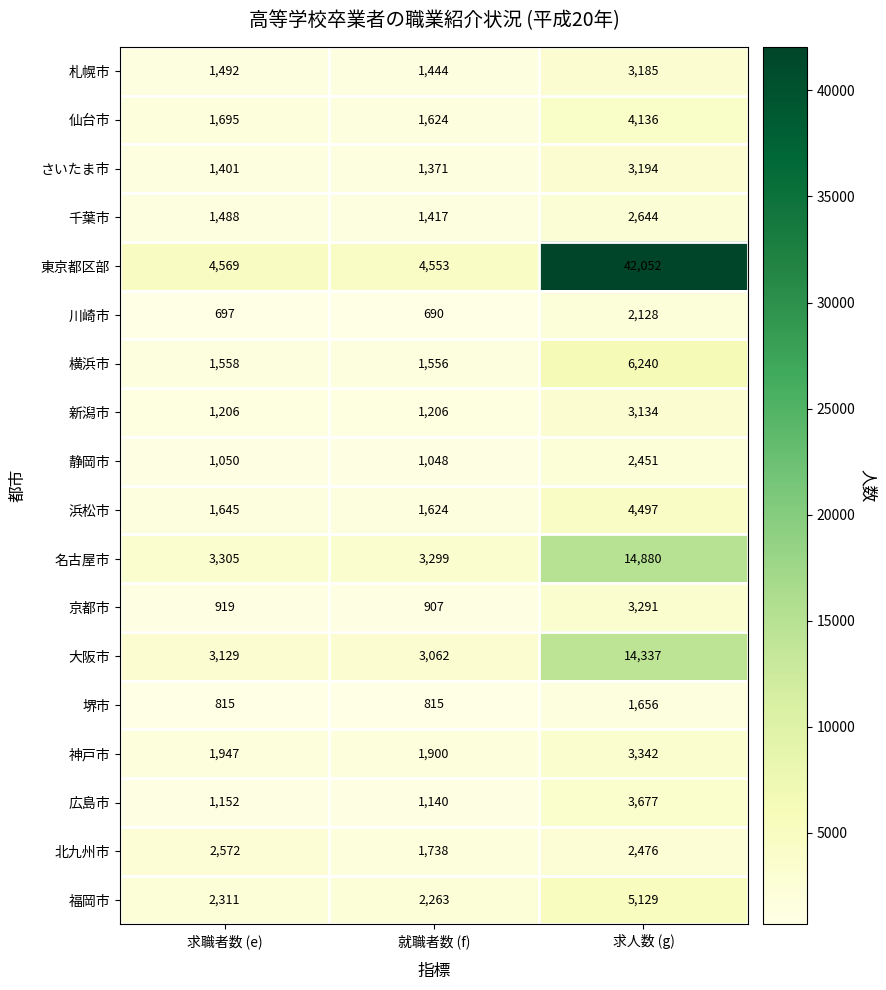

List the series in order of their peak value, lowest first.

堺市, 川崎市, 静岡市, 北九州市, 千葉市, 新潟市, 札幌市, さいたま市, 京都市, 神戸市, 広島市, 仙台市, 浜松市, 福岡市, 横浜市, 大阪市, 名古屋市, 東京都区部